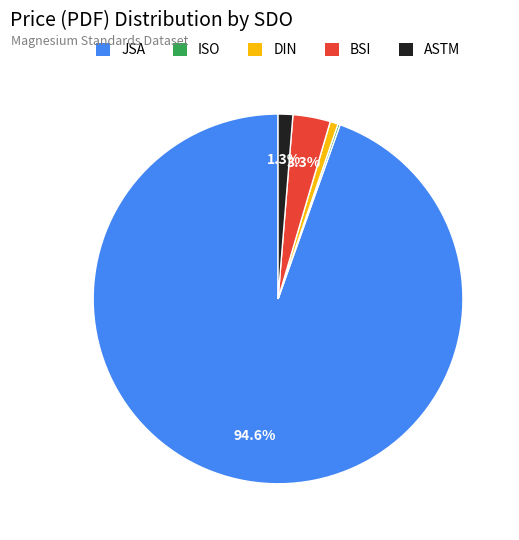

What percentage is NOT represented by ASTM?

98.7%